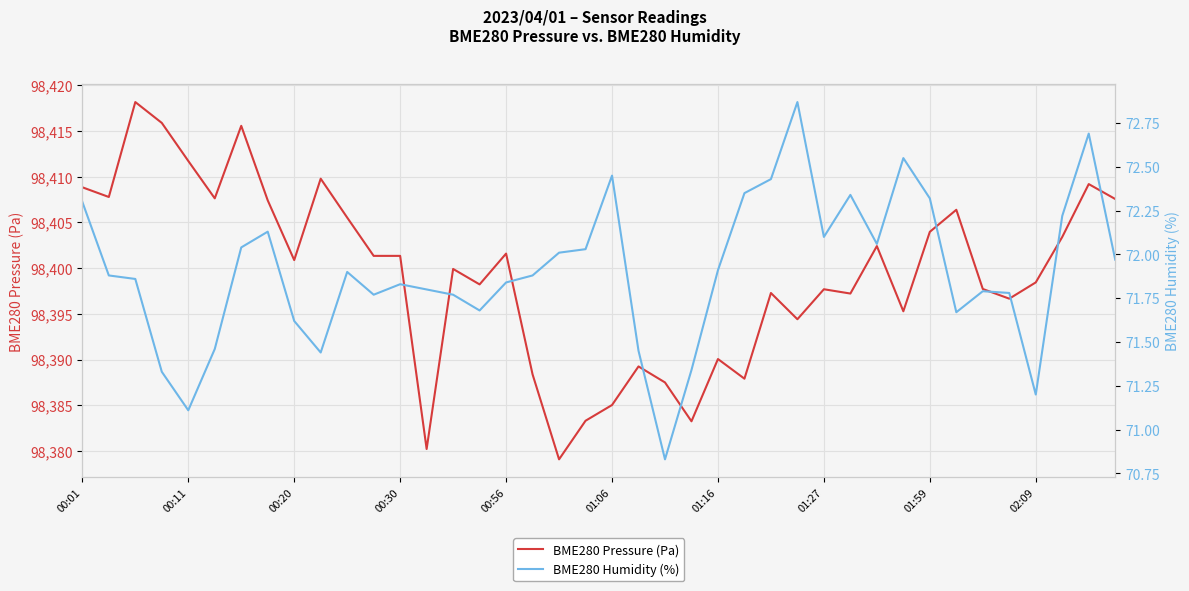

True or false: BME280 Pressure (Pa) and BME280 Humidity (%) cross at least once.

False